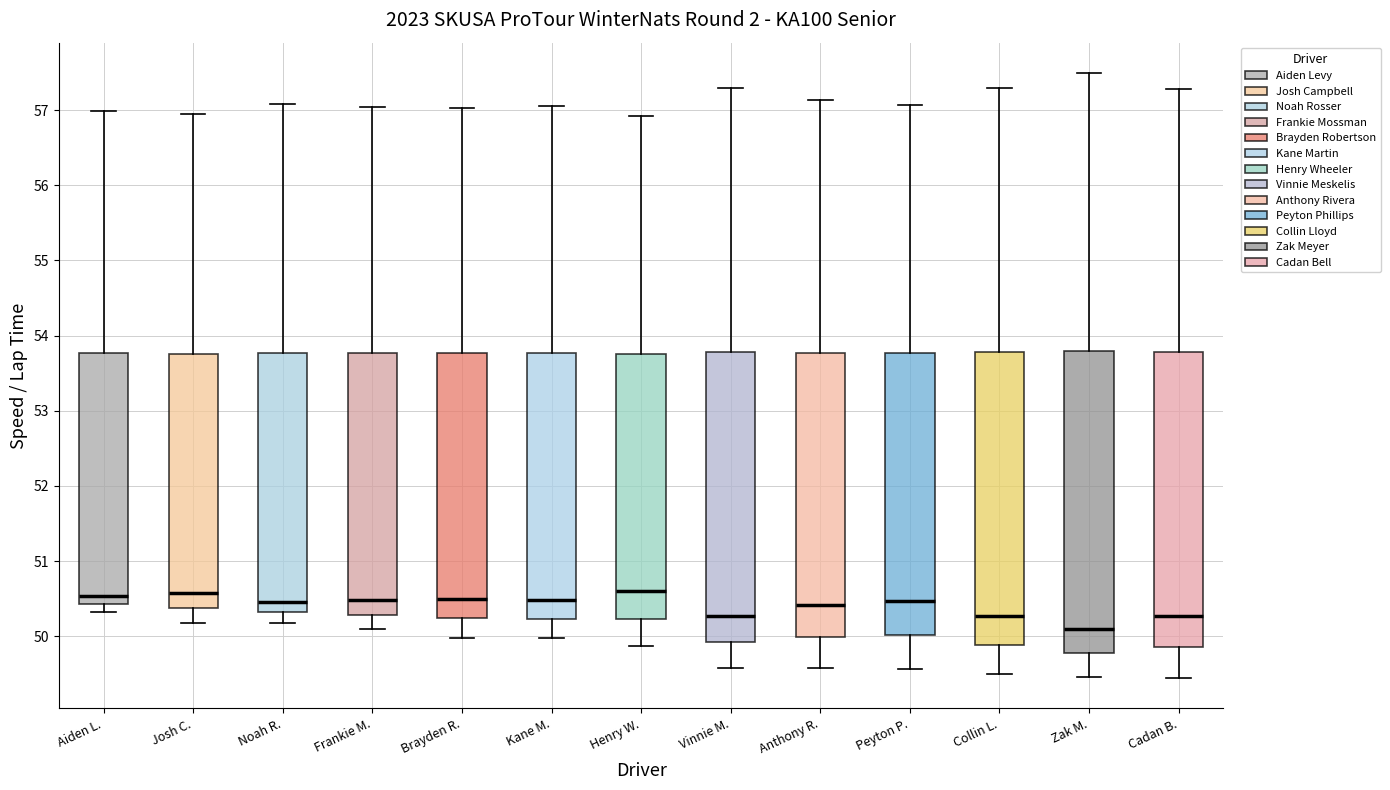

Which box is the tallest, from its lower edge to its upper edge?

Zak M.